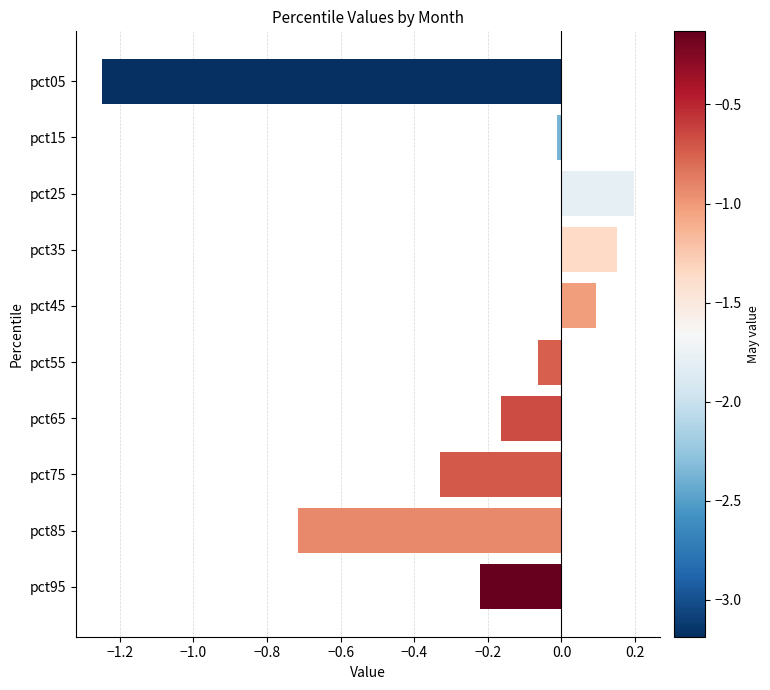

How many values are below 0?

7